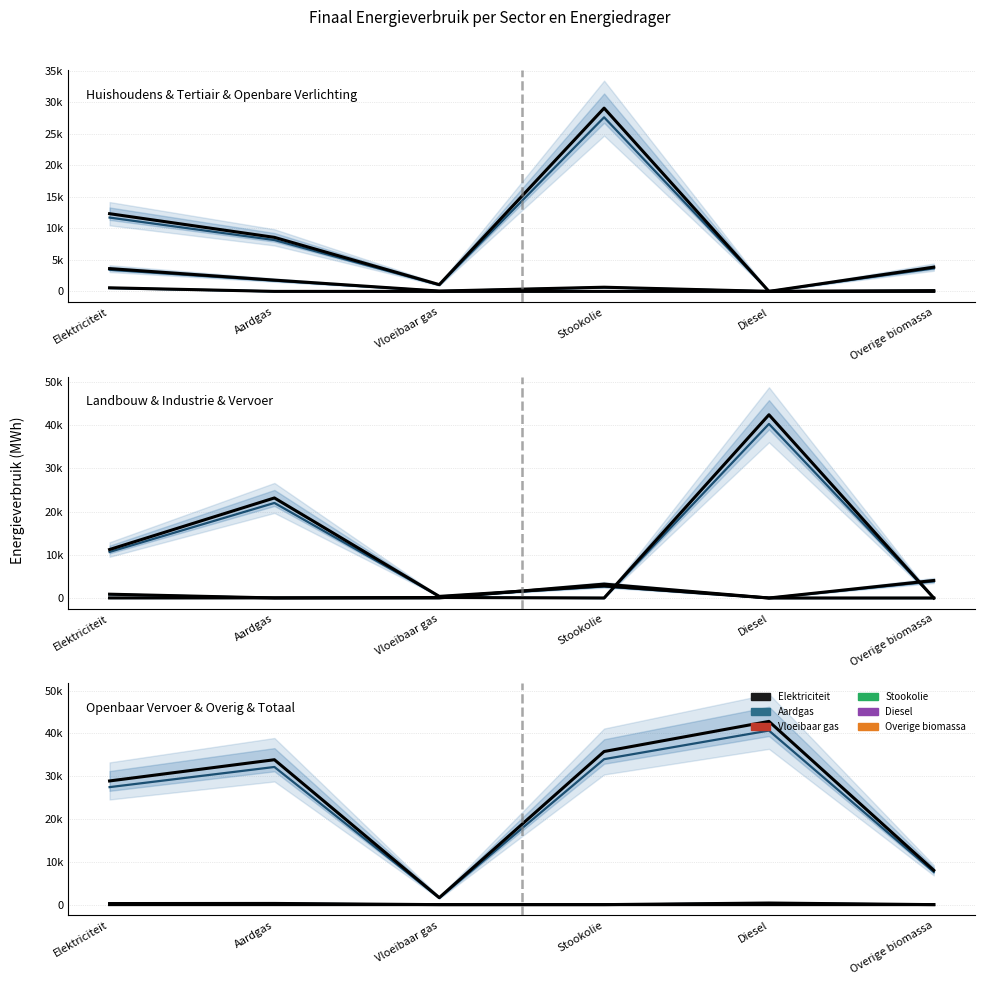

What is the label of the 6th point from the right?

Elektriciteit